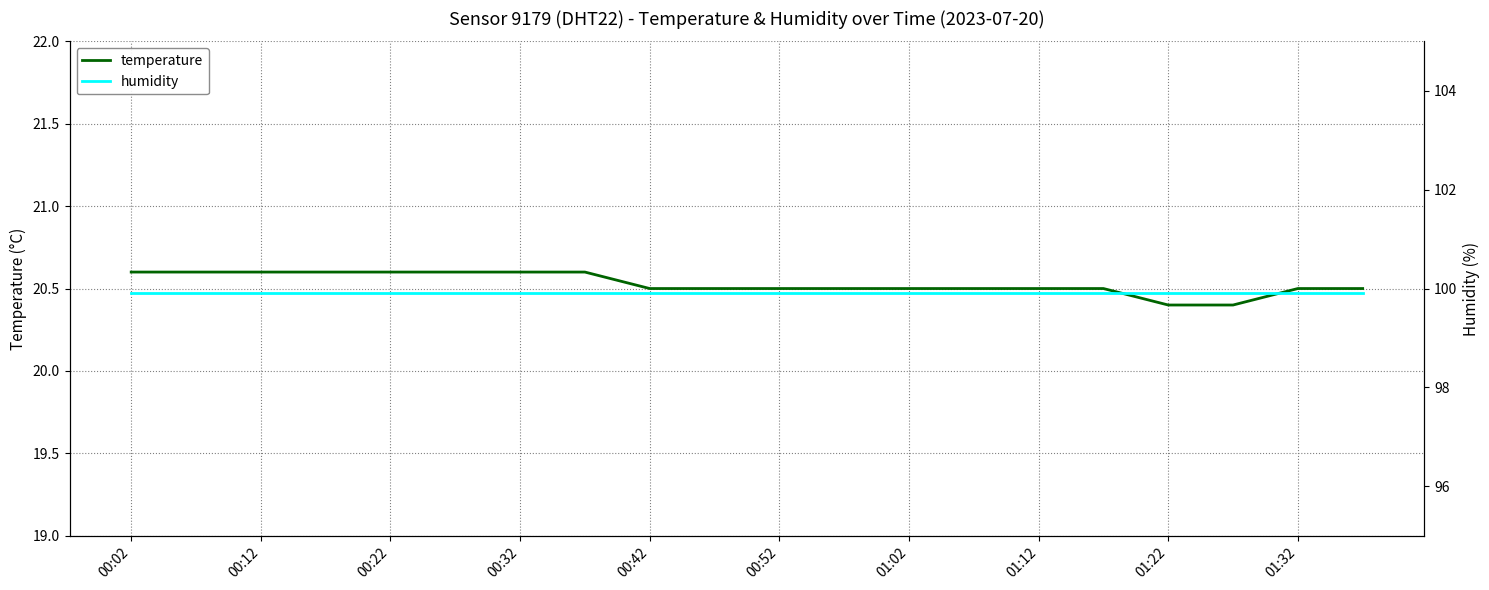

How many distinct data groups are displayed?

2